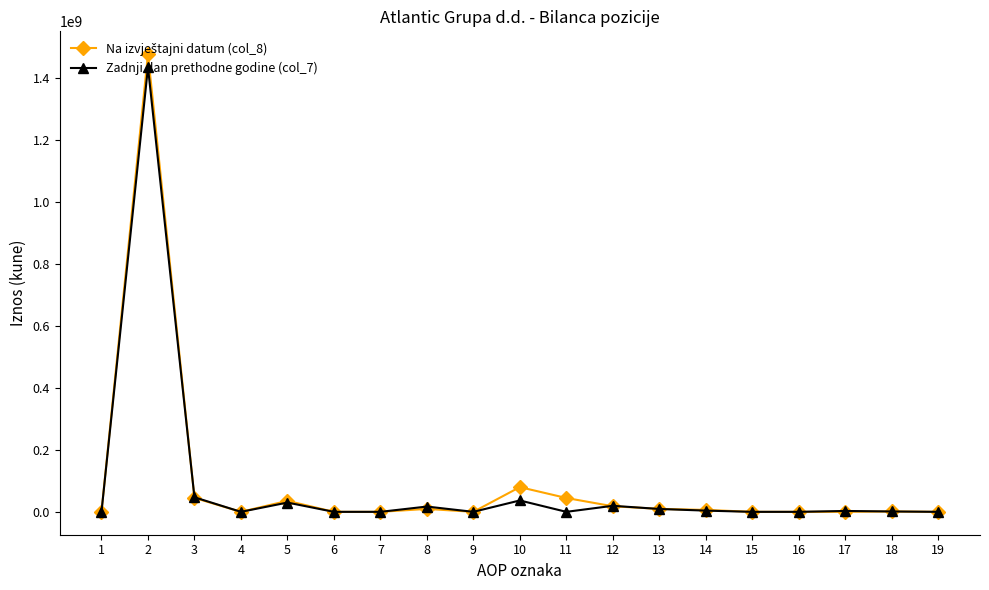

True or false: Zadnji dan prethodne godine (col_7) has more than 2 points higher than both neighbors.

True